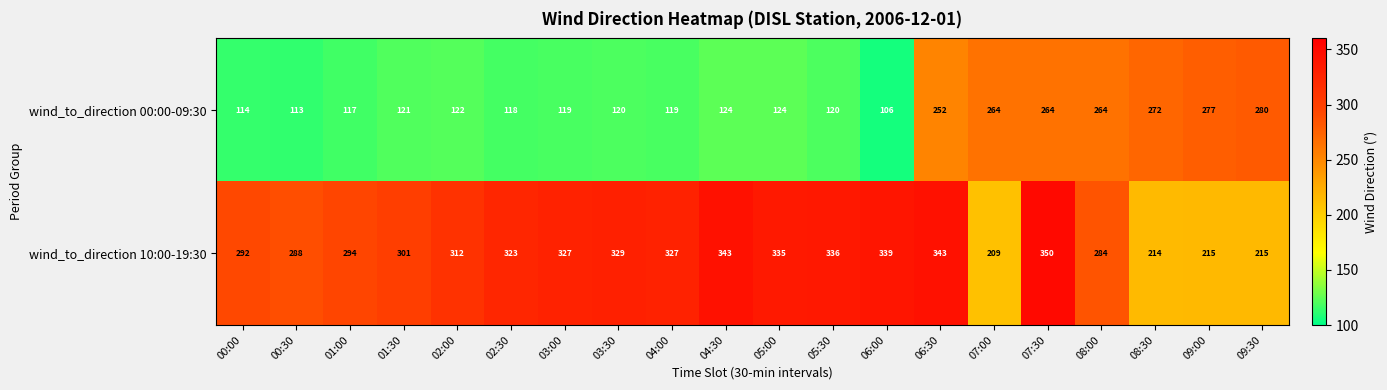

What is the average value of the wind_to_direction 10:00-19:30 series?

299